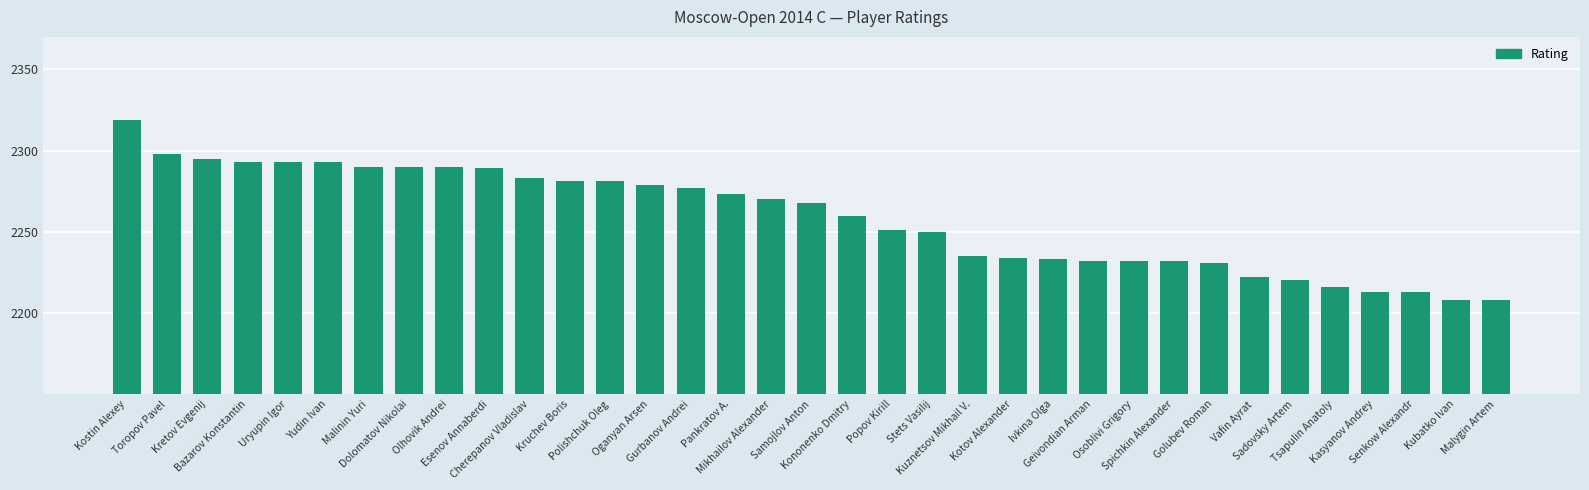

What is the label of the 6th bar from the left?

Yudin Ivan